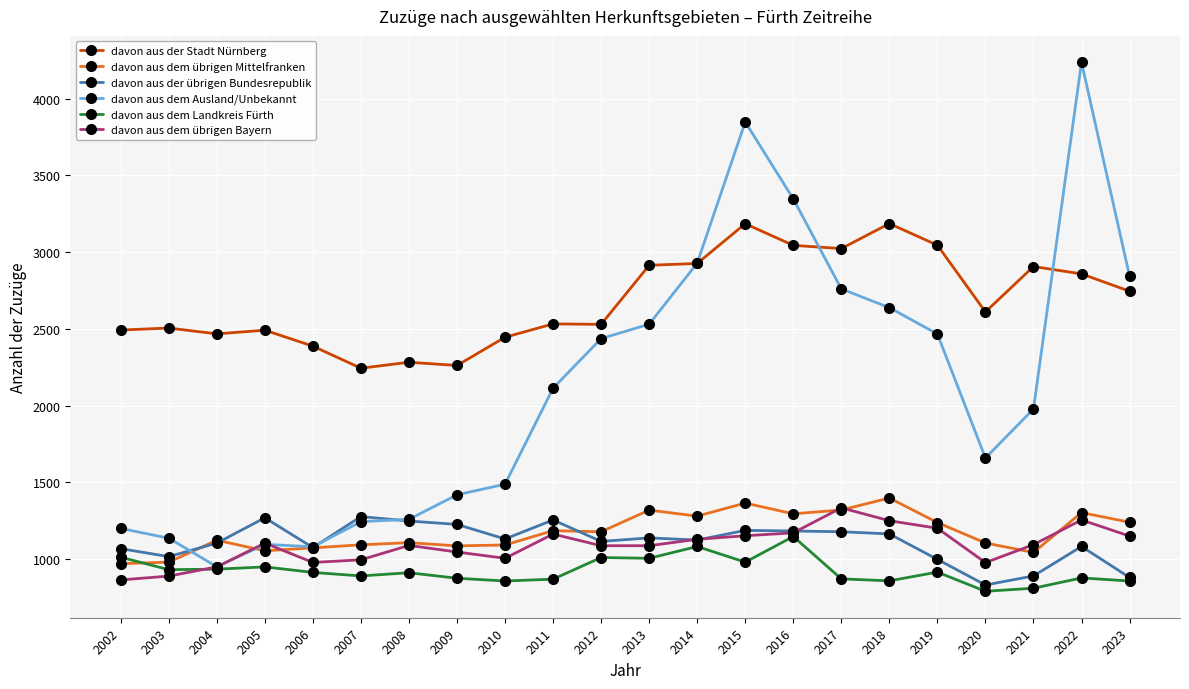

What is the total value across all series at 2022?

11608